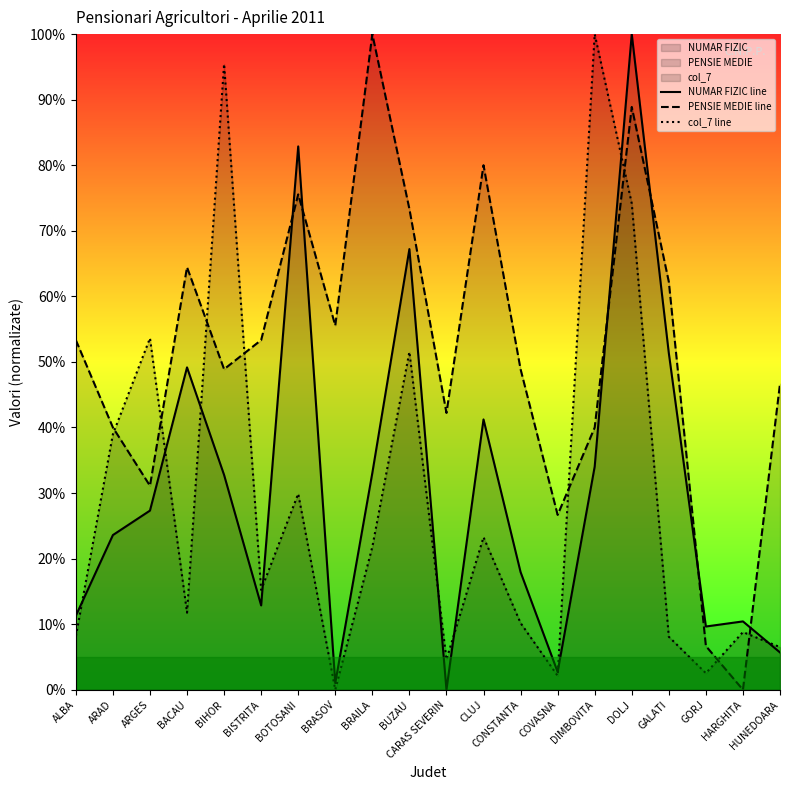

What is the approximate value of NUMAR FIZIC line at COVASNA?

2.7